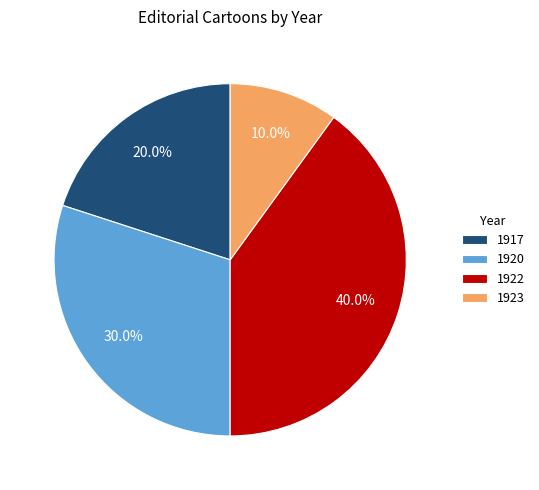

What percentage is NOT represented by 1917?

80.0%